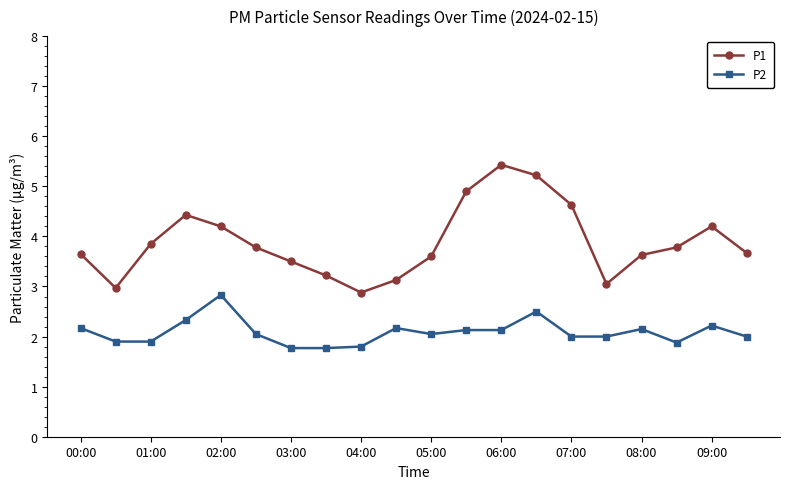

True or false: P1 and P2 intersect in this chart.

False